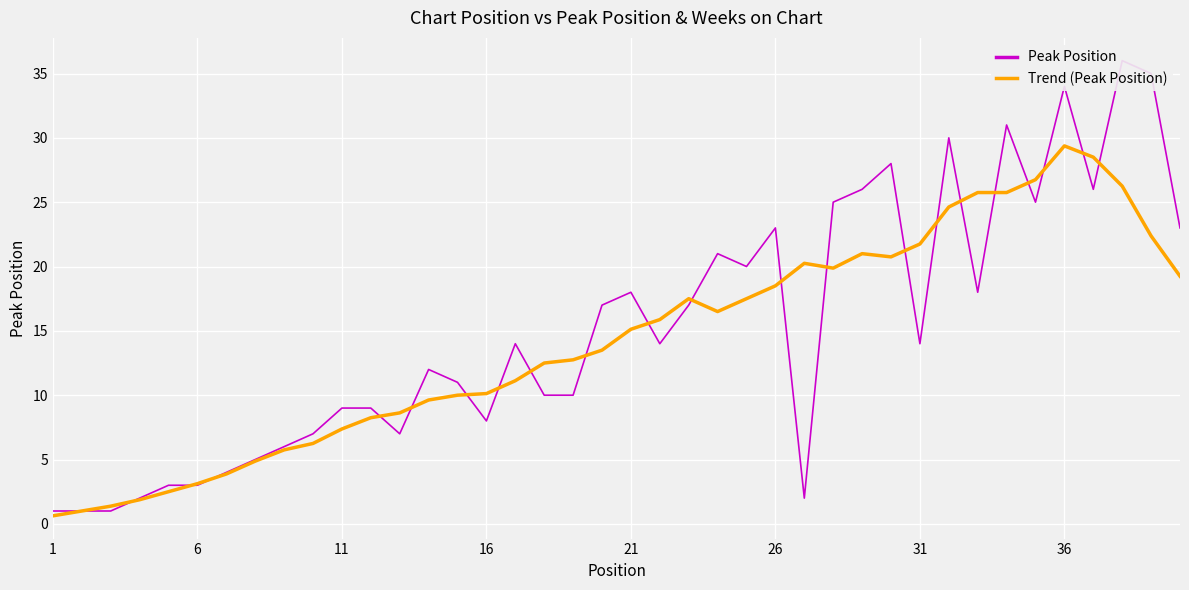

List the series in order of their overall mean, highest first.

Peak Position, Trend (Peak Position)